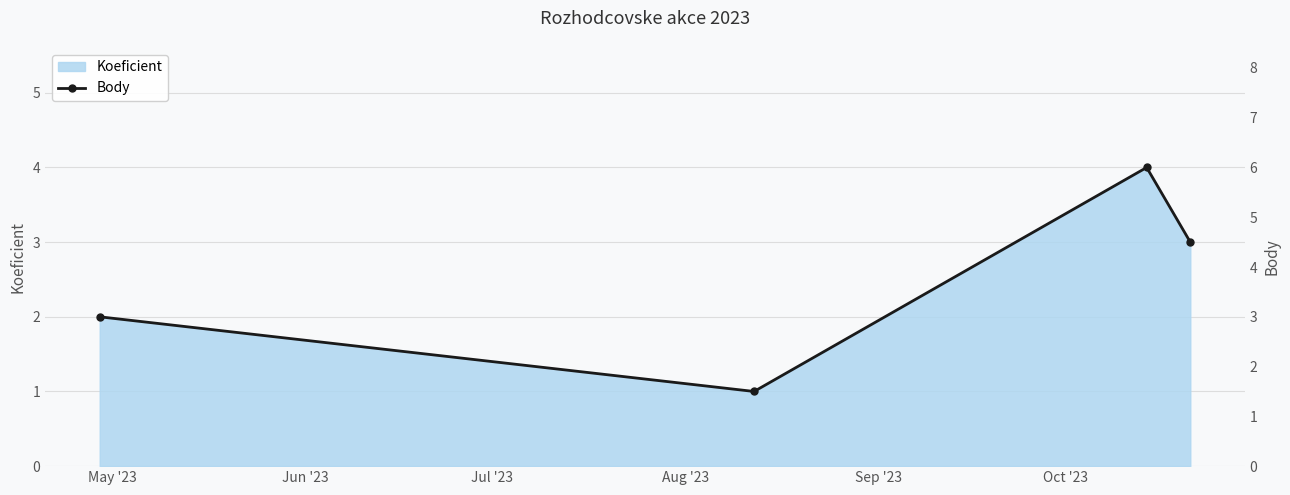

What is the highest value of the Koeficient series?

4